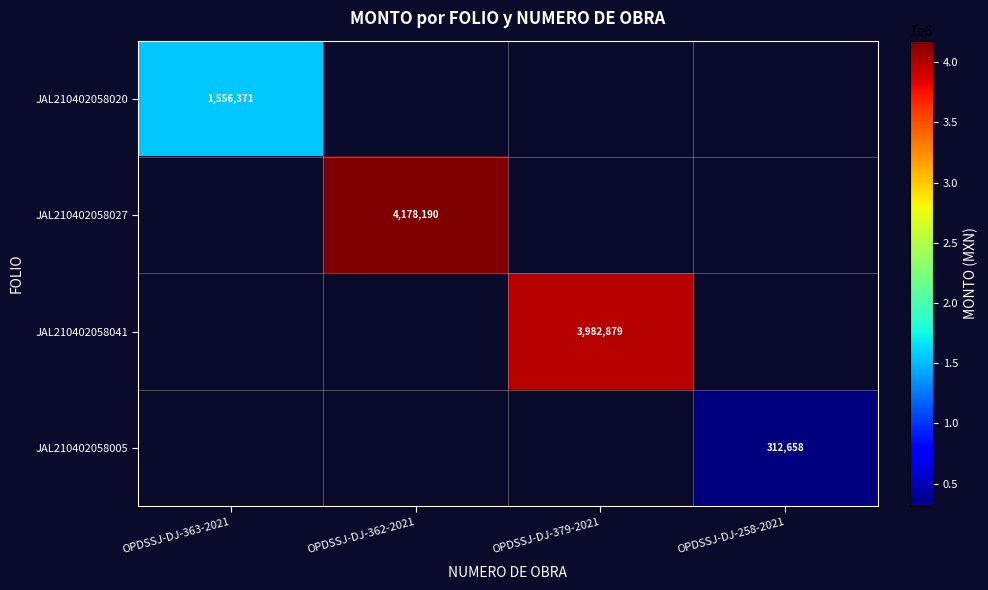

Which series has the largest range (max minus min)?

JAL210402058020